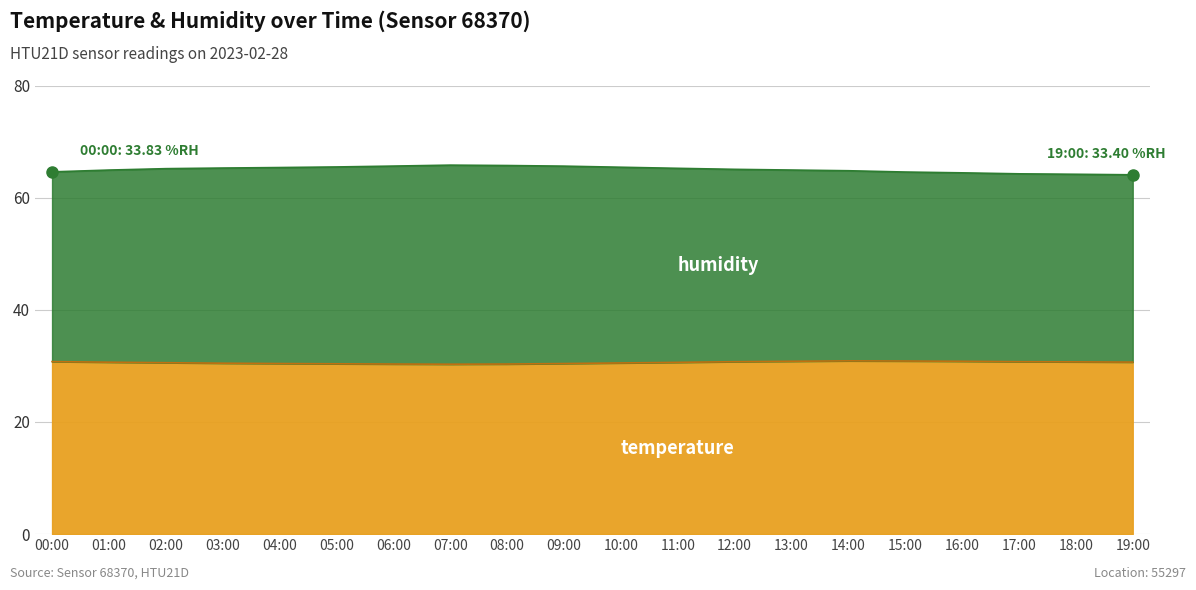

What is the difference between the maximum and minimum values in the humidity series?

1.7